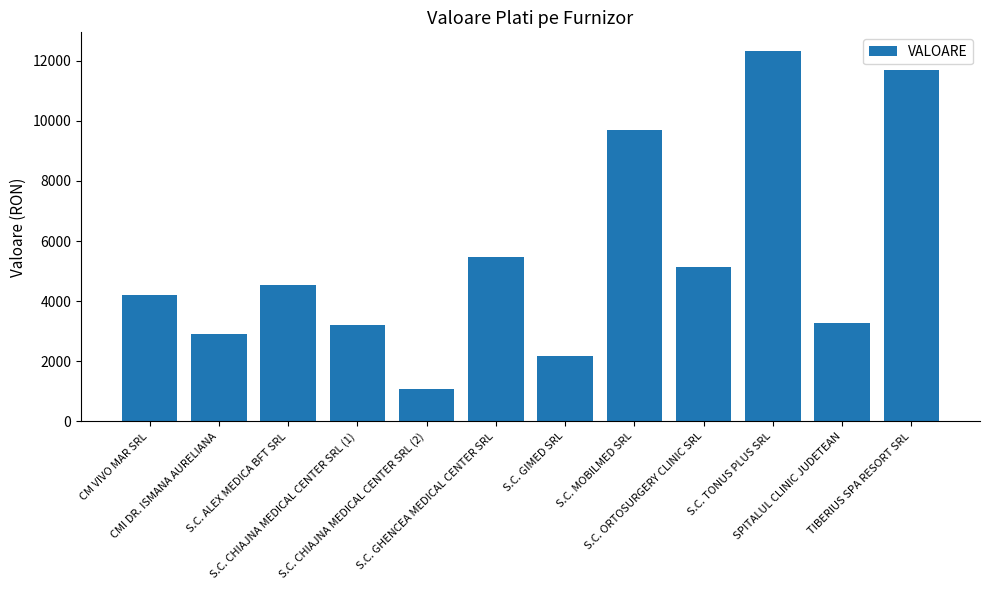

What is the sum of the values at CM VIVO MAR SRL and S.C. MOBILMED SRL?

13874.0